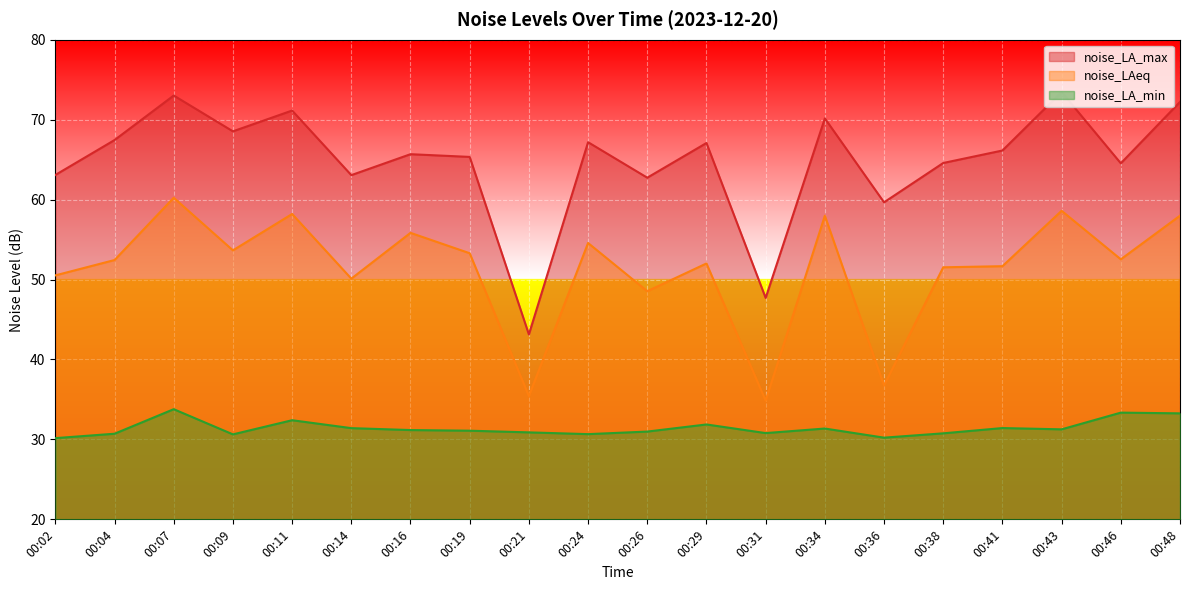

At which label is noise_LA_min closest to 31?

00:26